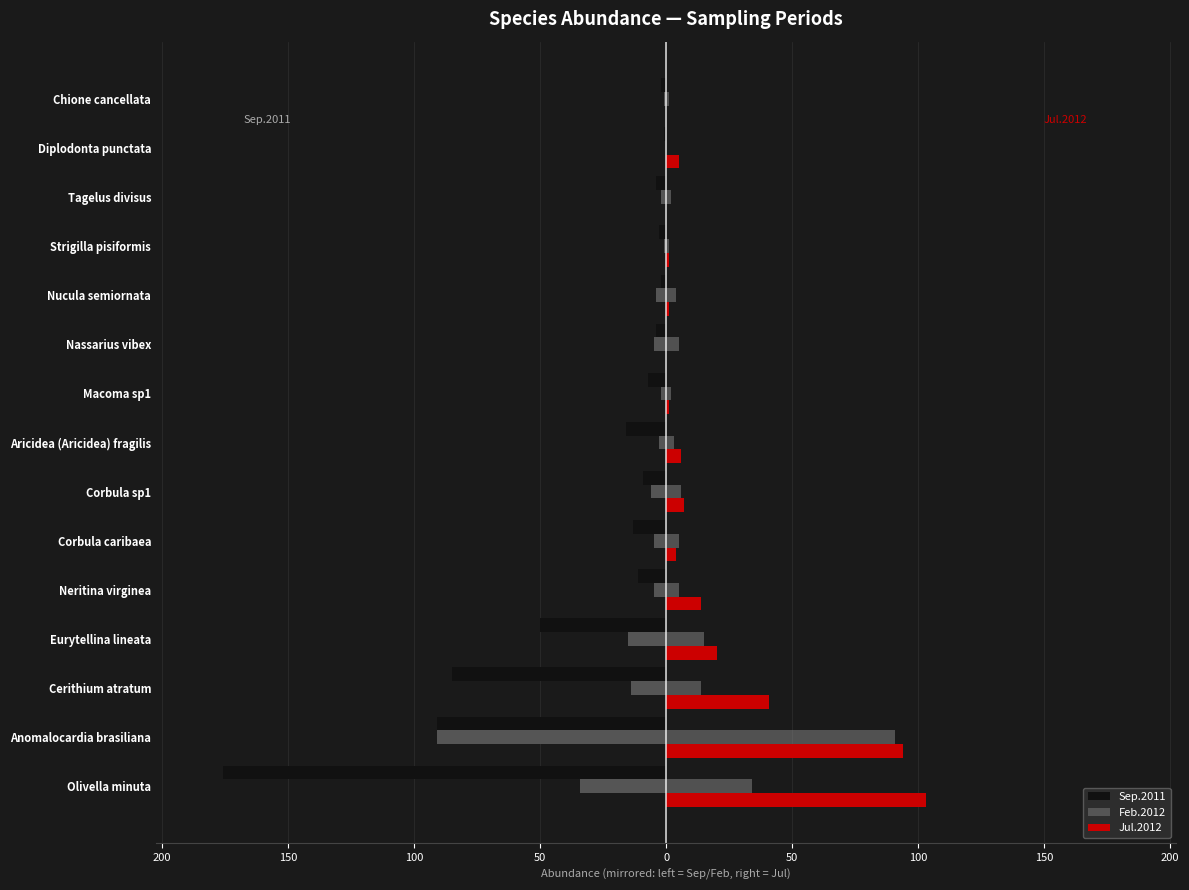

What is the difference between the second highest and minimum values in the Jul.2012 series?

94